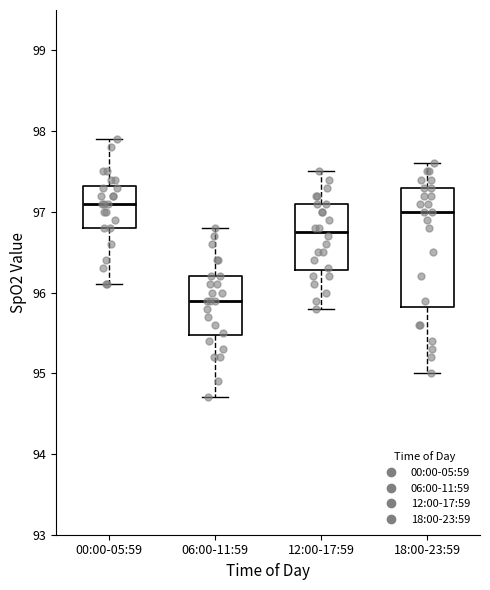

Which box has the lowest median line?

06:00-11:59